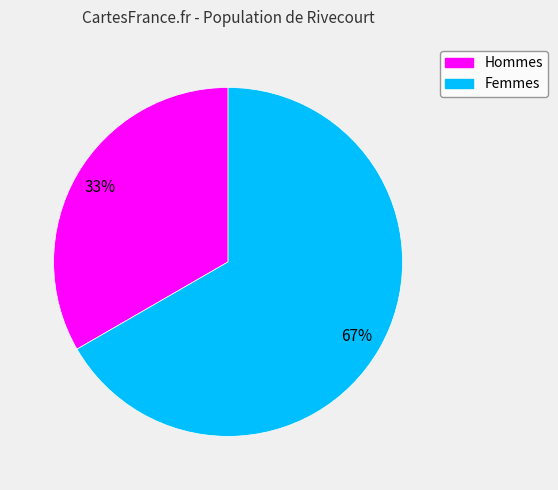

To the nearest percent, what is the average slice percentage?

50%